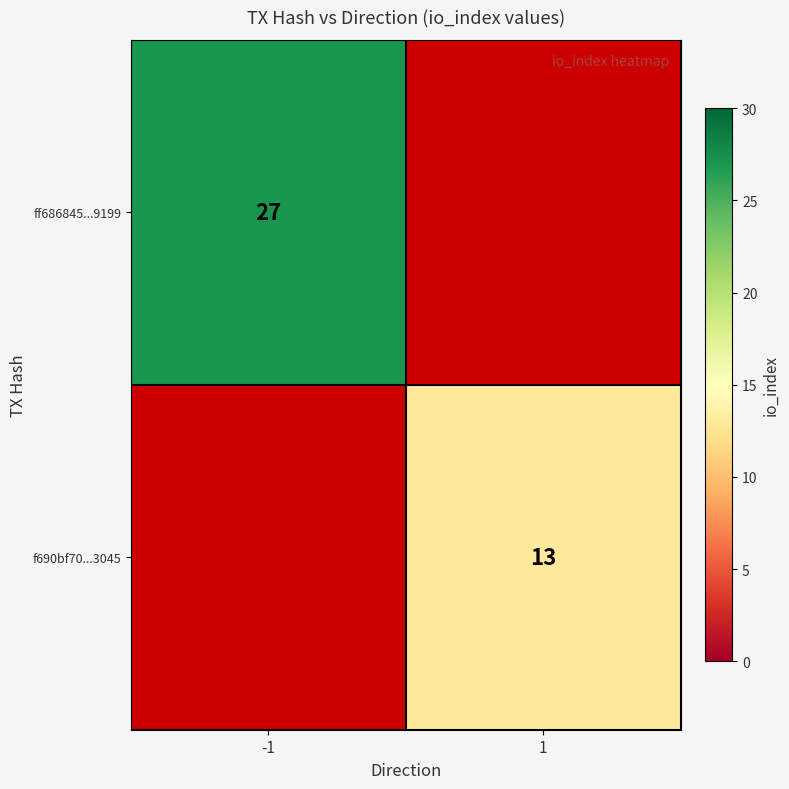

True or false: f690bf70...3045 has a value of 22 at 1.

False